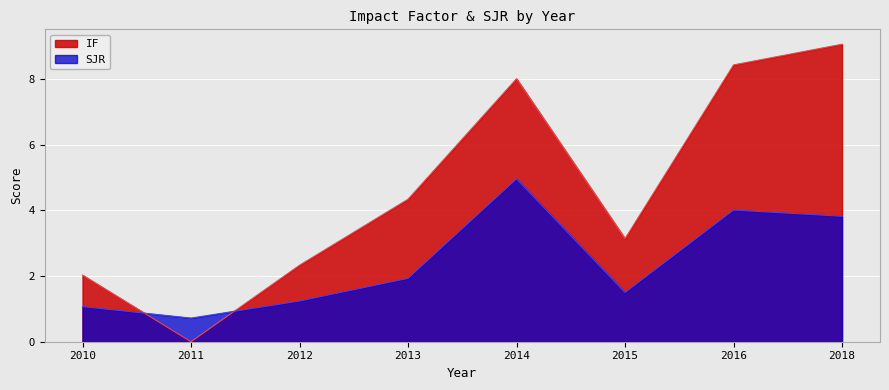

Reading right to left, what are all the values shown in this chart?

IF: 2018=9.1	2016=8.4	2015=3.1	2014=8.0	2013=4.3	2012=2.3	2011=0.0	2010=2.0
SJR: 2018=3.8	2016=4.0	2015=1.5	2014=5.0	2013=1.9	2012=1.2	2011=0.7	2010=1.1